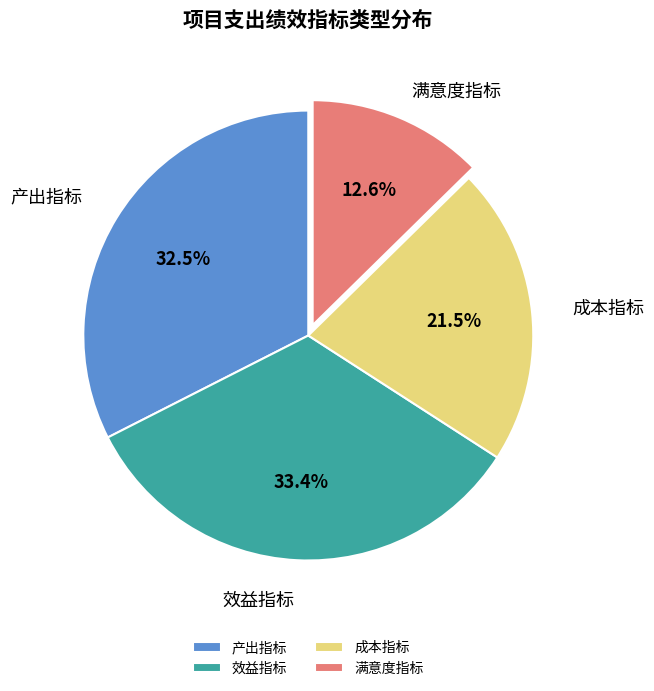

Do 效益指标 and 产出指标 together represent more than half of the pie?

Yes